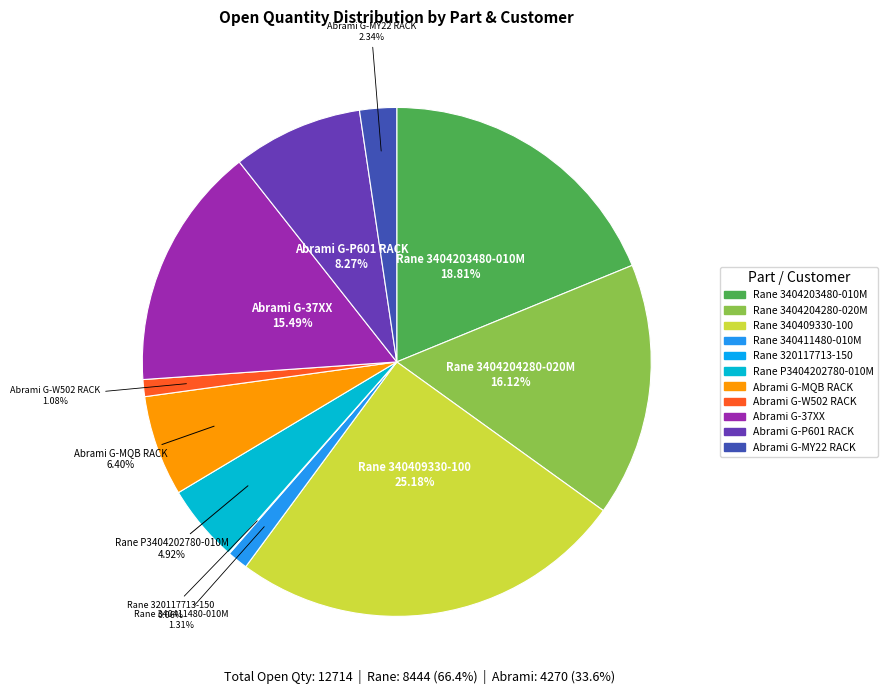

Does any single category account for the majority?

No